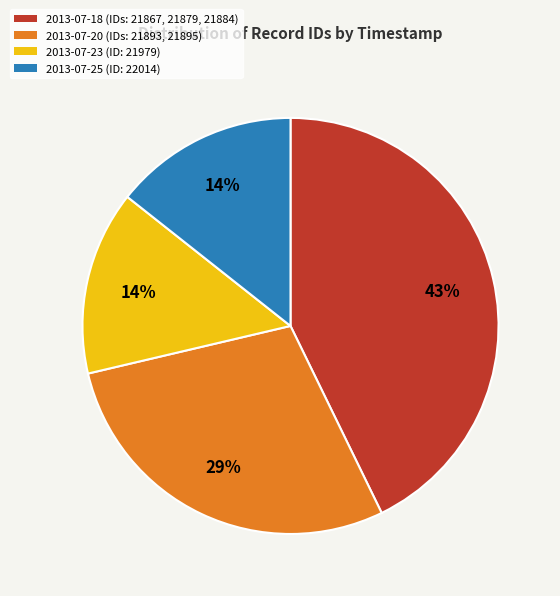

Does any single category account for the majority?

No